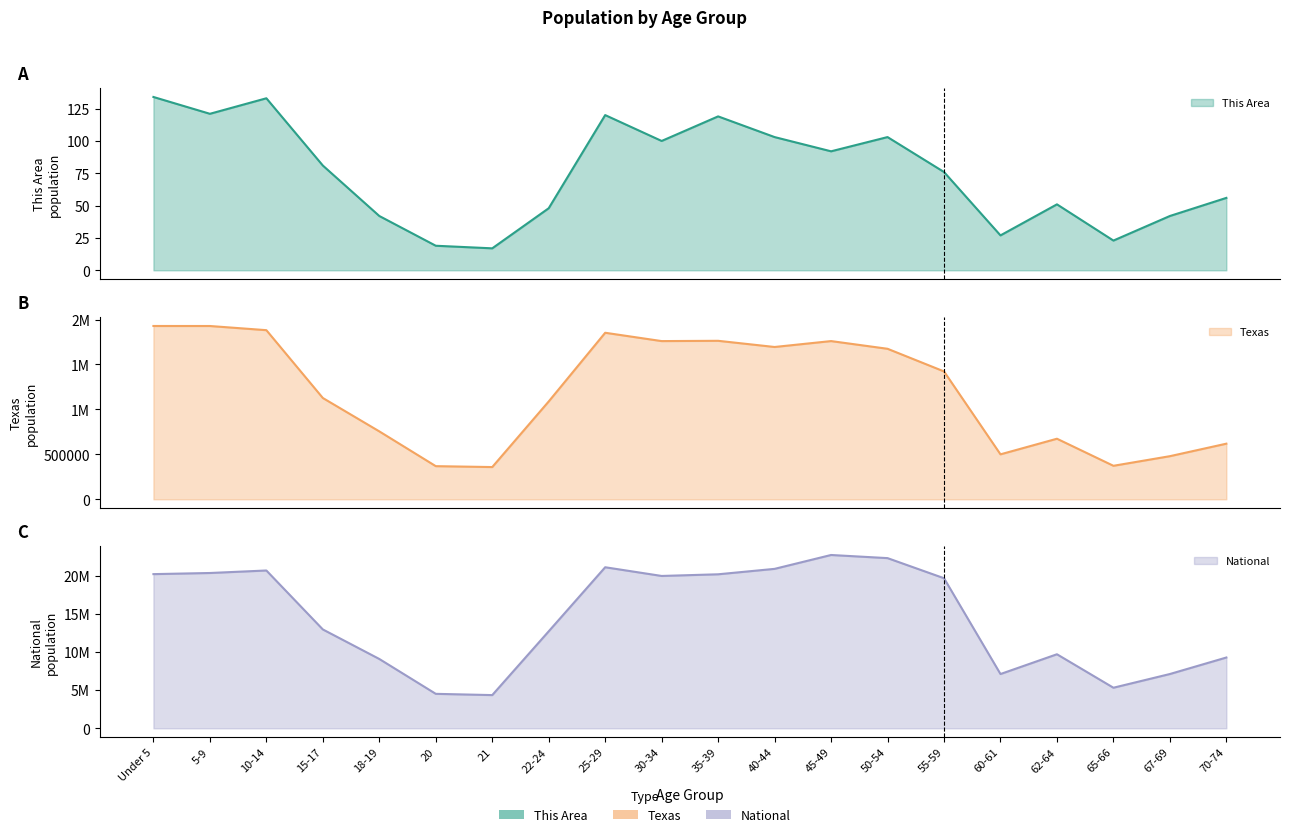

What position from the right is 40-44?

9